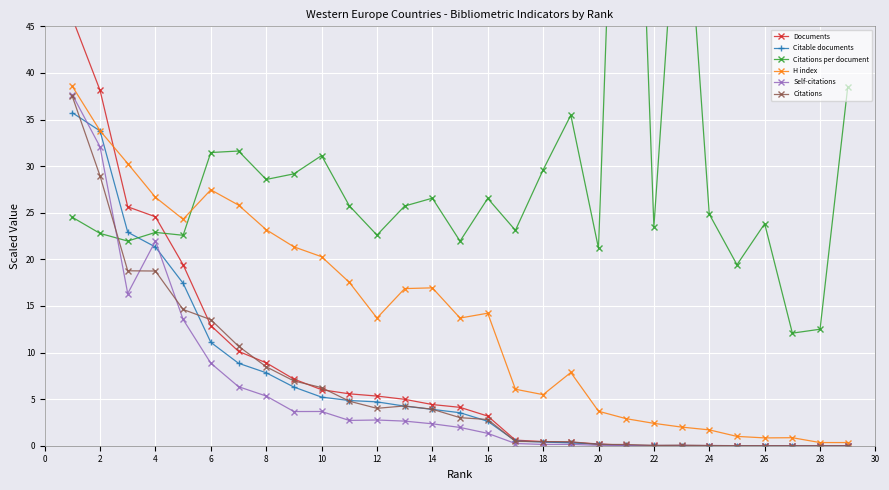

Which series has the widest spread of values?

Citations per document